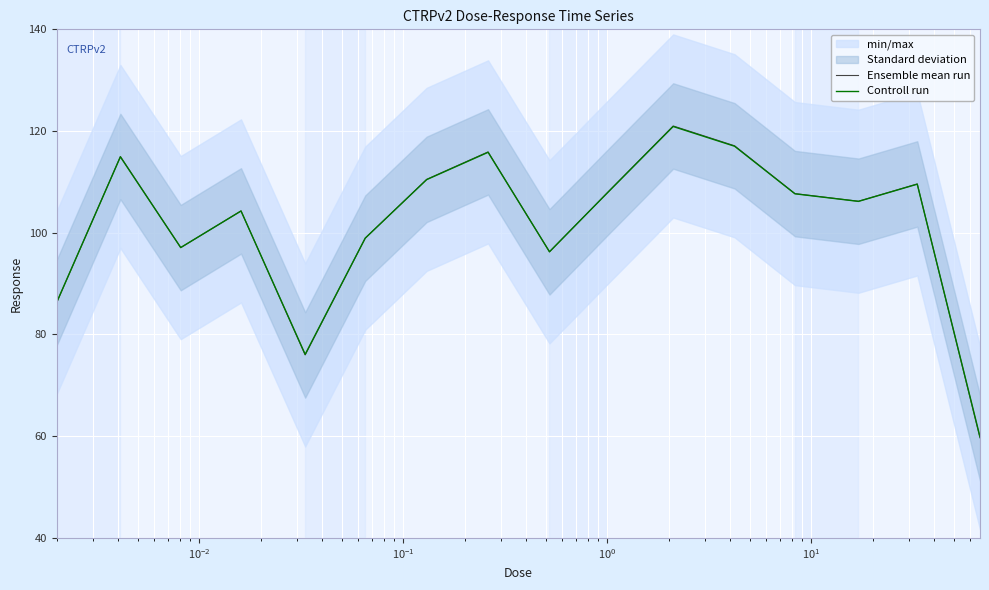

What is the difference between the maximum and second lowest values in the Ensemble mean run series?

45.0